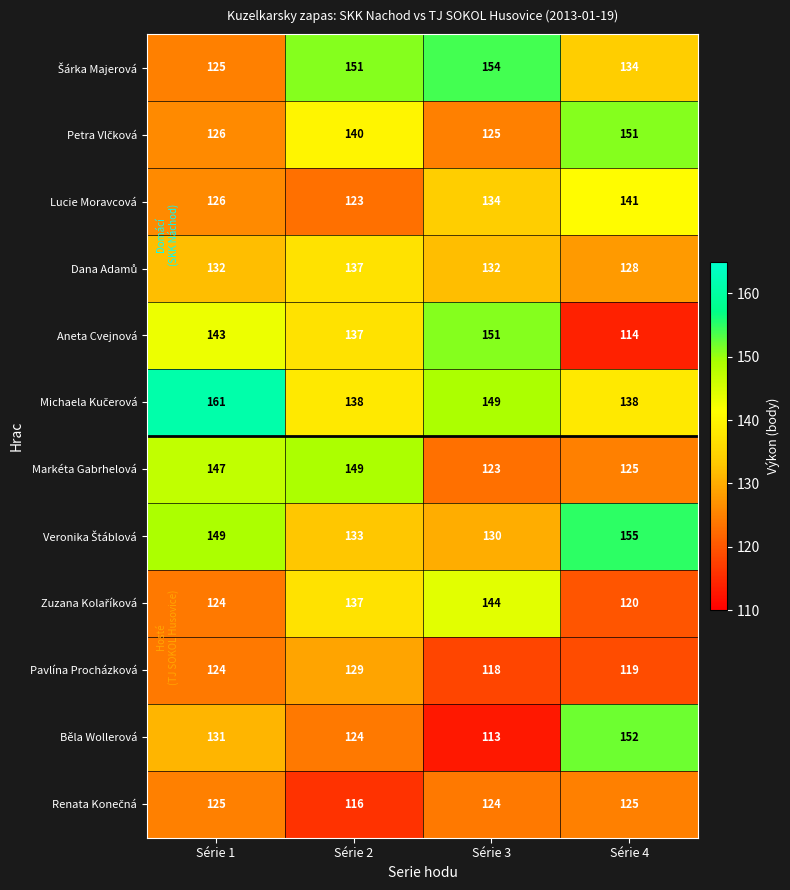

The Aneta Cvejnová series shows 157 at Série 4. True or false?

False